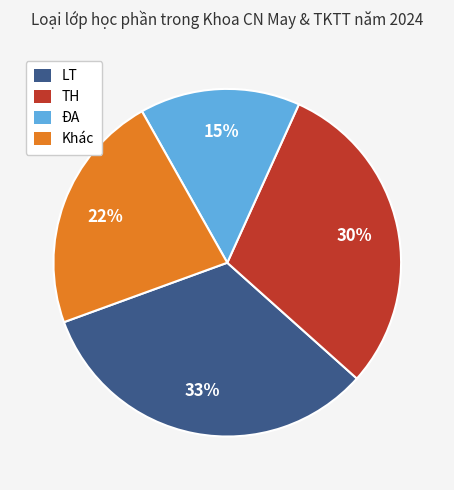

To the nearest percent, what is the difference between the ĐA and TH slice percentages?

15%